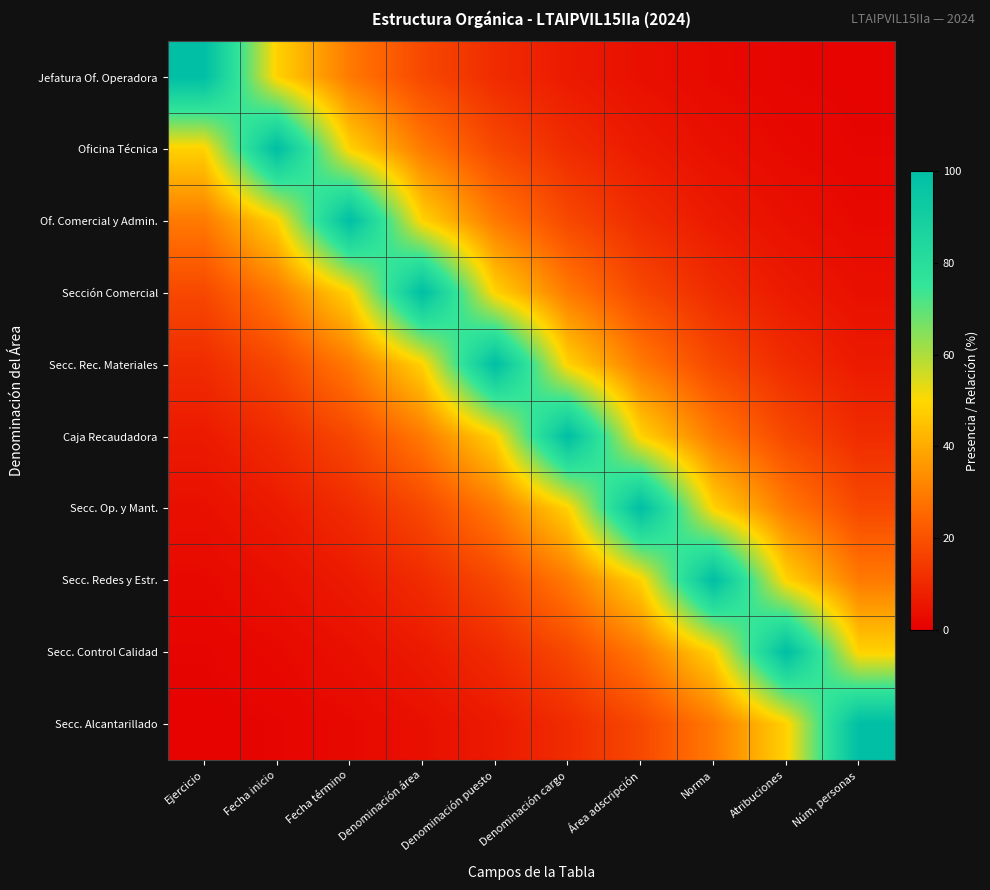

What is the minimum value shown in the chart?

0.9